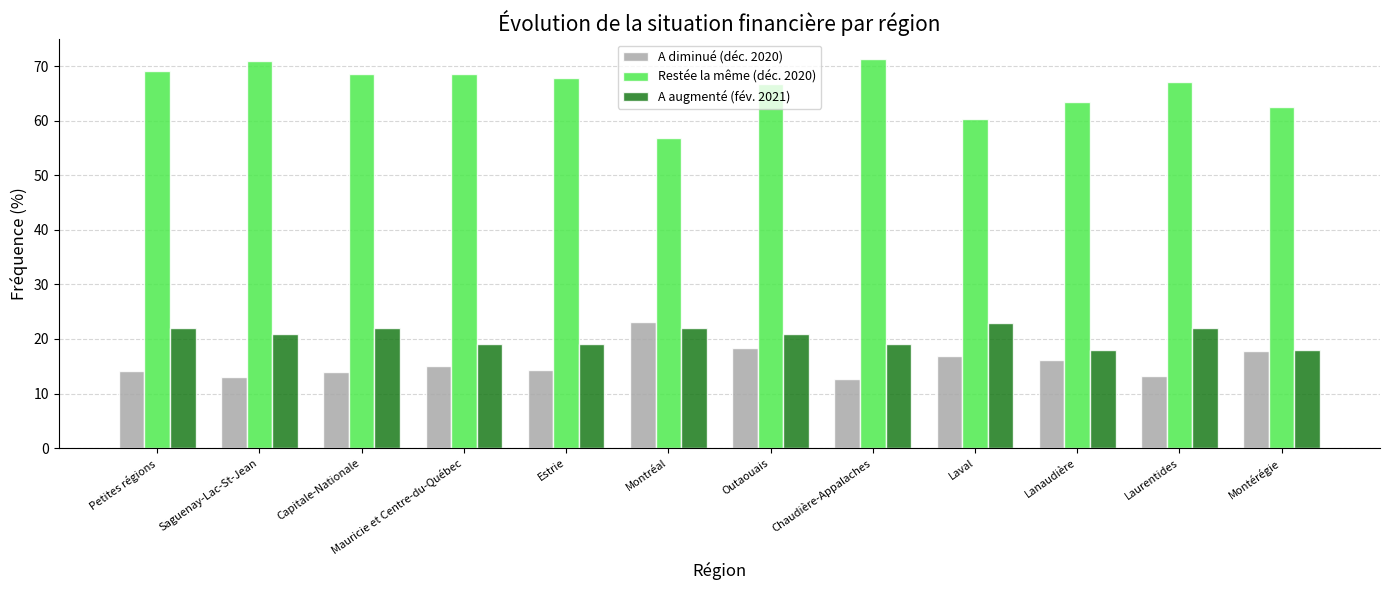

At how many categories does at least one series exceed 14?

12